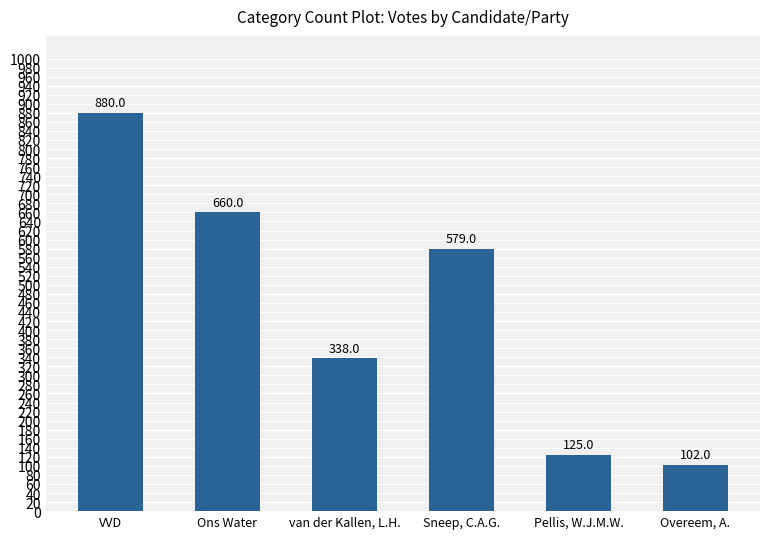

What is the ratio of the value at van der Kallen, L.H. to the value at VVD?

0.4